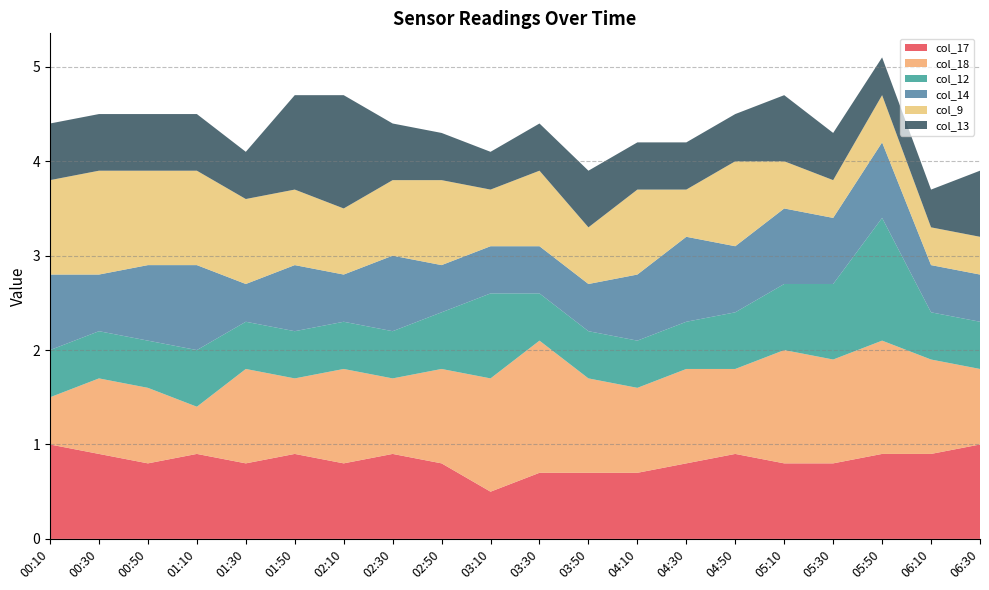

Reading left to right, extract all data points from this chart.

col_17: 1.0	0.9	0.8	0.9	0.8	0.9	0.8	0.9	0.8	0.5	0.7	0.7	0.7	0.8	0.9	0.8	0.8	0.9	0.9	1.0
col_18: 0.5	0.8	0.8	0.5	1.0	0.8	1.0	0.8	1.0	1.2	1.4	1.0	0.9	1.0	0.9	1.2	1.1	1.2	1.0	0.8
col_12: 0.5	0.5	0.5	0.6	0.5	0.5	0.5	0.5	0.6	0.9	0.5	0.5	0.5	0.5	0.6	0.7	0.8	1.3	0.5	0.5
col_14: 0.8	0.6	0.8	0.9	0.4	0.7	0.5	0.8	0.5	0.5	0.5	0.5	0.7	0.9	0.7	0.8	0.7	0.8	0.5	0.5
col_9: 1.0	1.1	1.0	1.0	0.9	0.8	0.7	0.8	0.9	0.6	0.8	0.6	0.9	0.5	0.9	0.5	0.4	0.5	0.4	0.4
col_13: 0.6	0.6	0.6	0.6	0.5	1.0	1.2	0.6	0.5	0.4	0.5	0.6	0.5	0.5	0.5	0.7	0.5	0.4	0.4	0.7